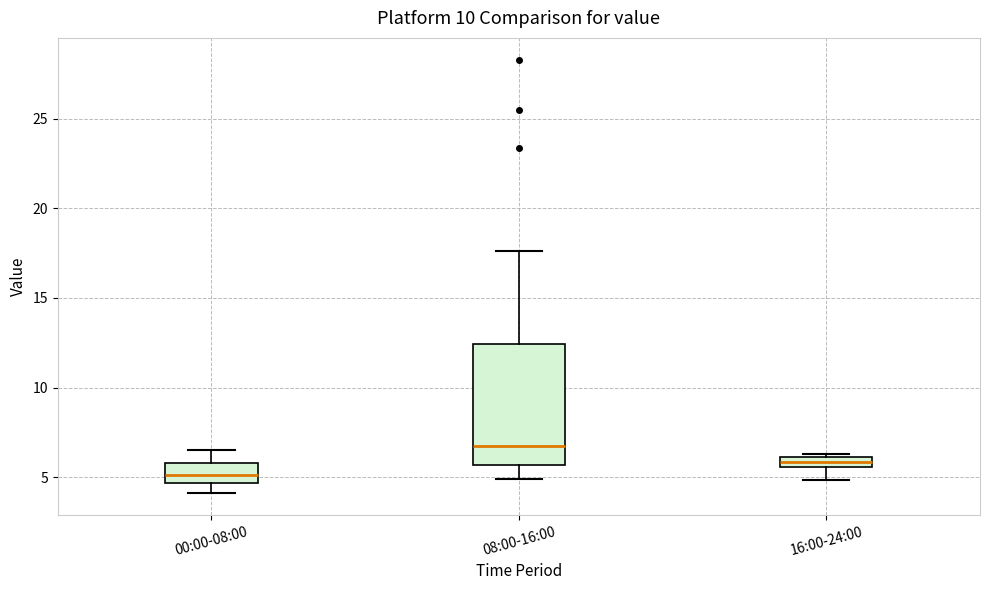

Where does the lower whisker of the box for 16:00-24:00 end on the y-axis? The values are not printed on the chart, so give them approximately, as read against the axis.

5.0